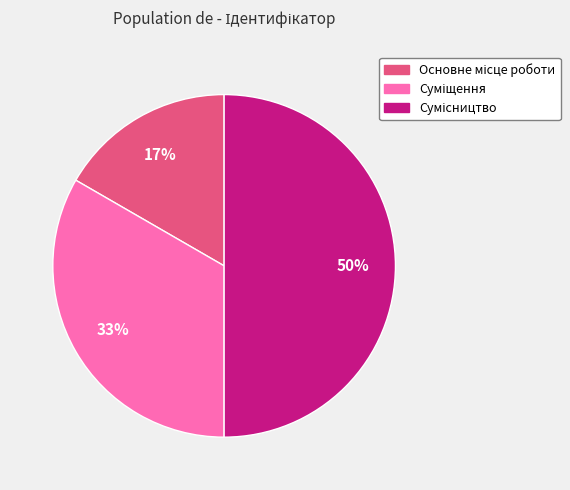

To the nearest percent, what is the average slice percentage?

33%